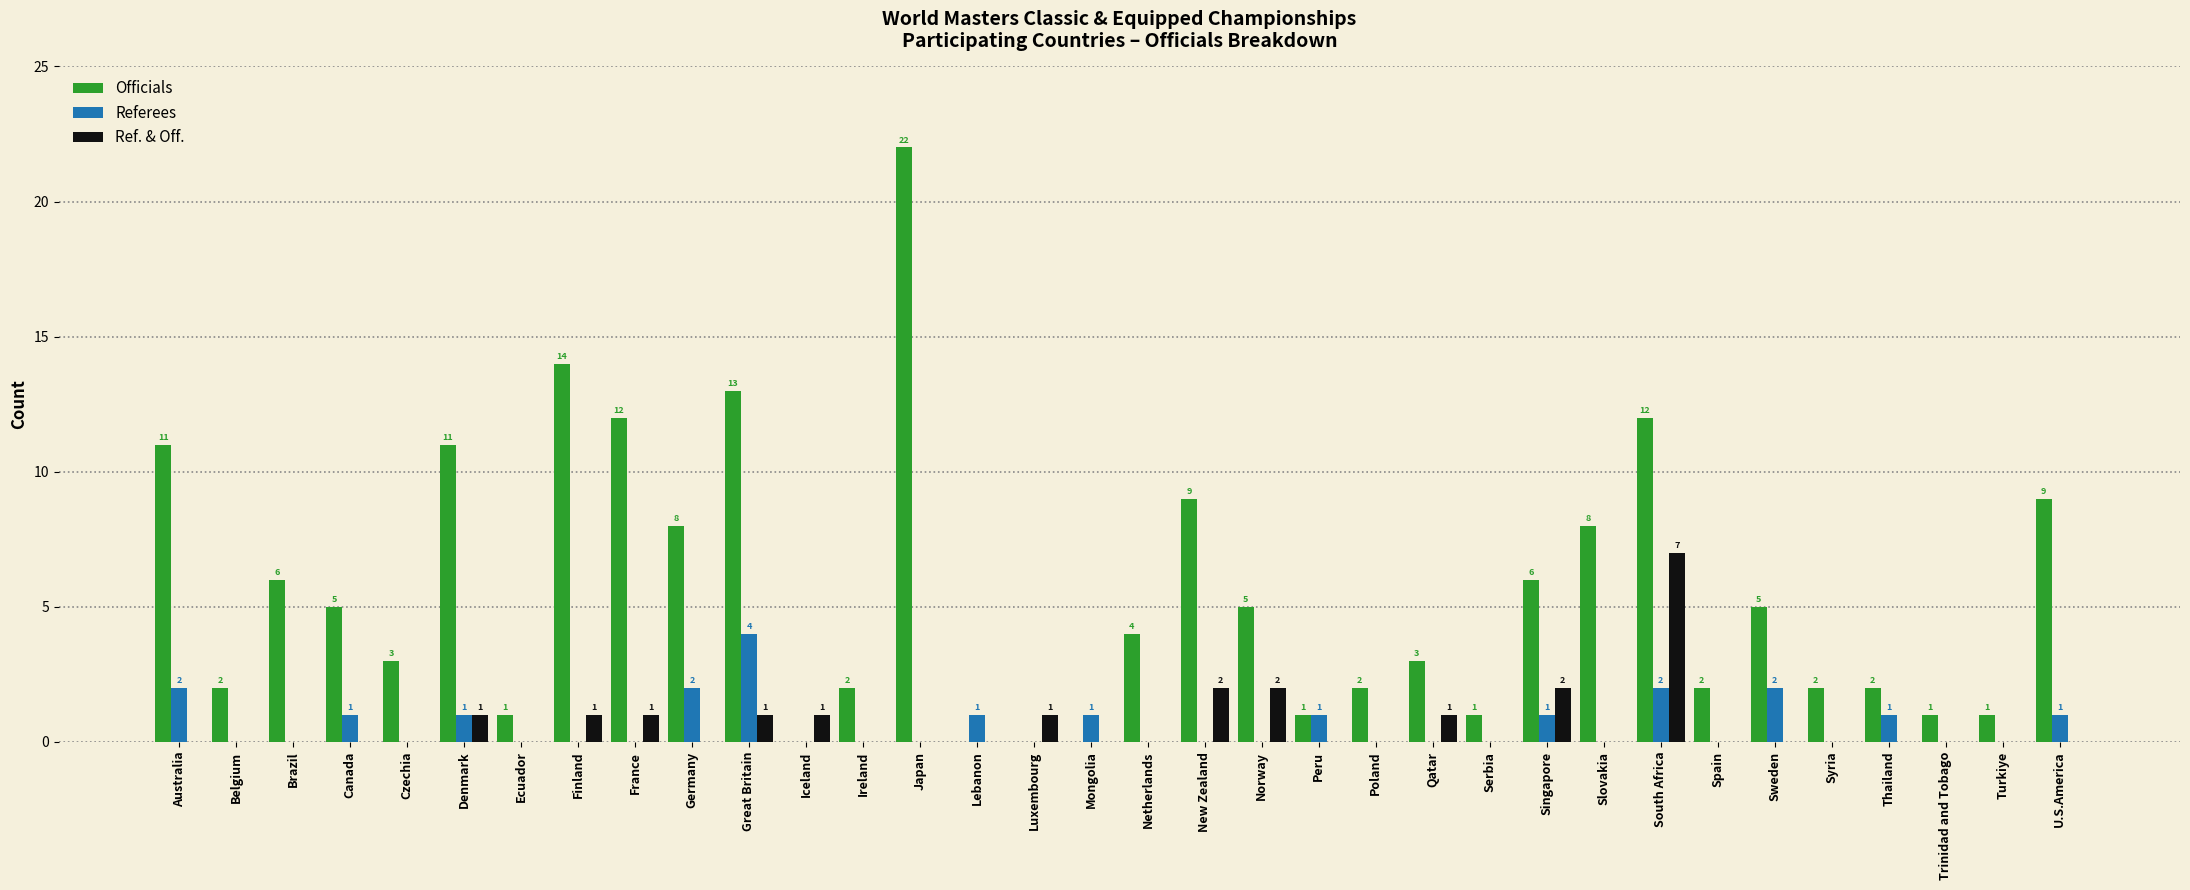

What is the sum of all Officials values?

183